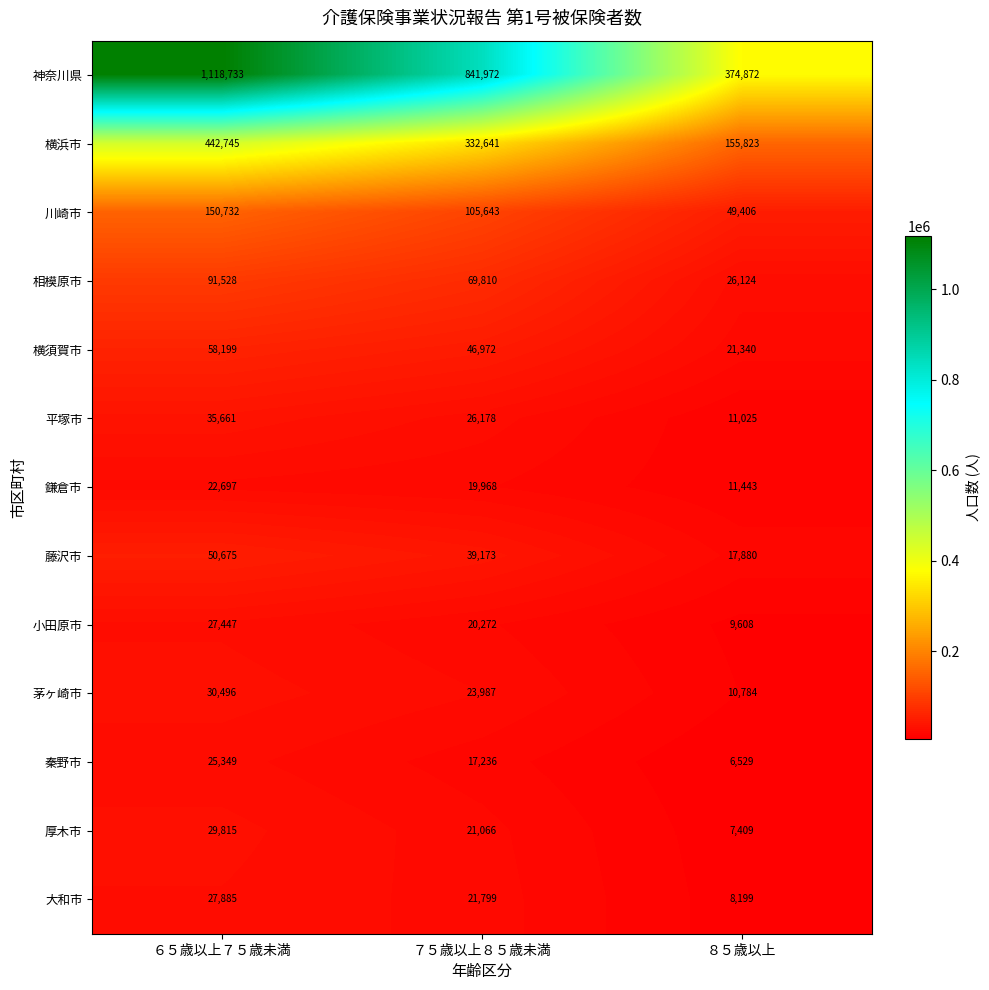

What is the average value of the 秦野市 series?

16371